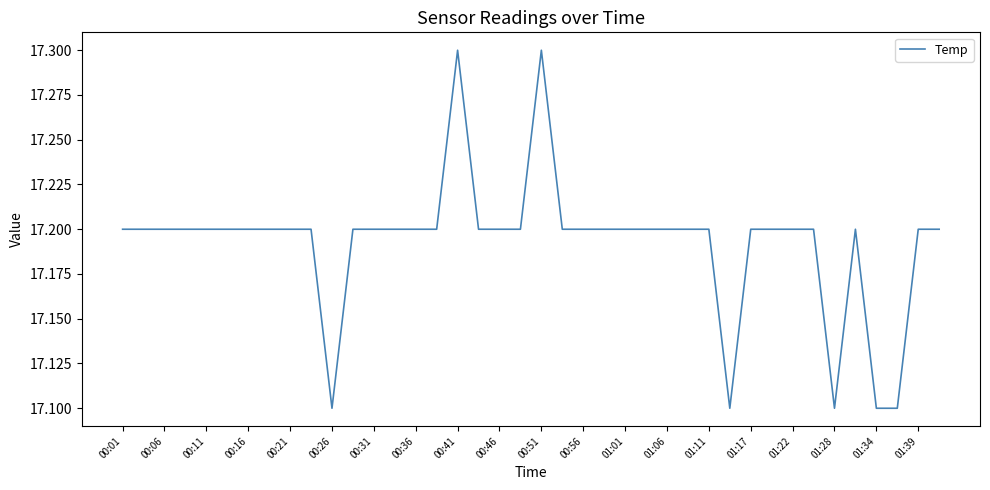

What is the greatest value displayed?

17.3